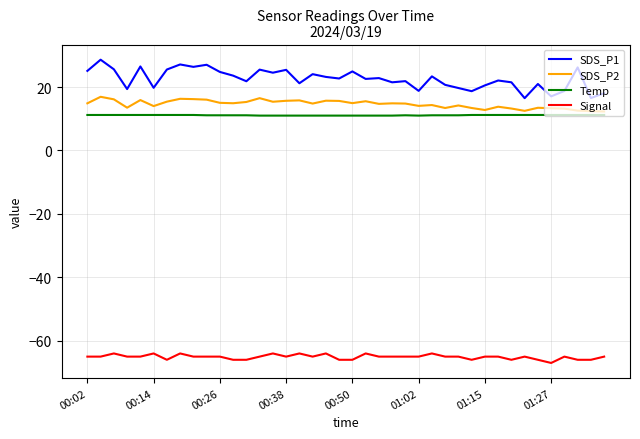

True or false: SDS_P2 and Temp intersect in this chart.

False